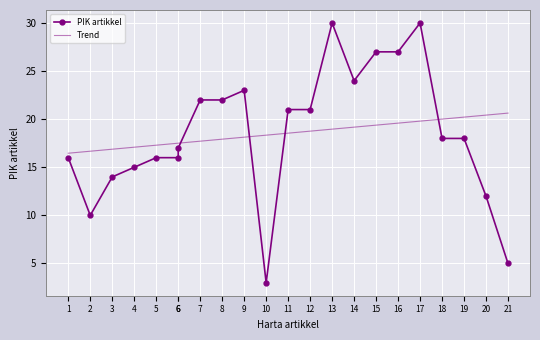

What is the smallest value displayed?

3